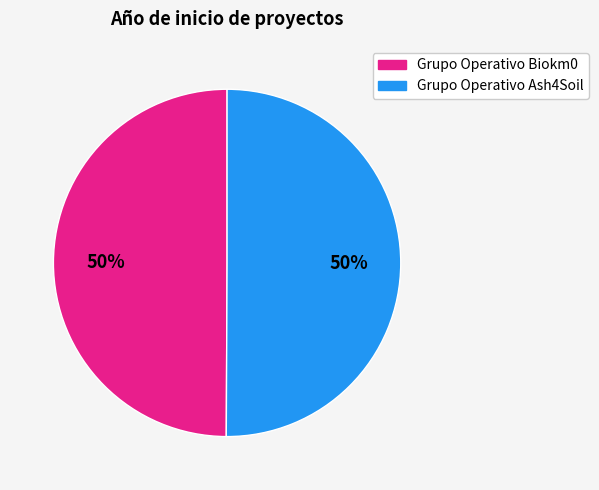

Approximately how many times larger is the value at Grupo Operativo Biokm0 compared to Grupo Operativo Ash4Soil?

1.0